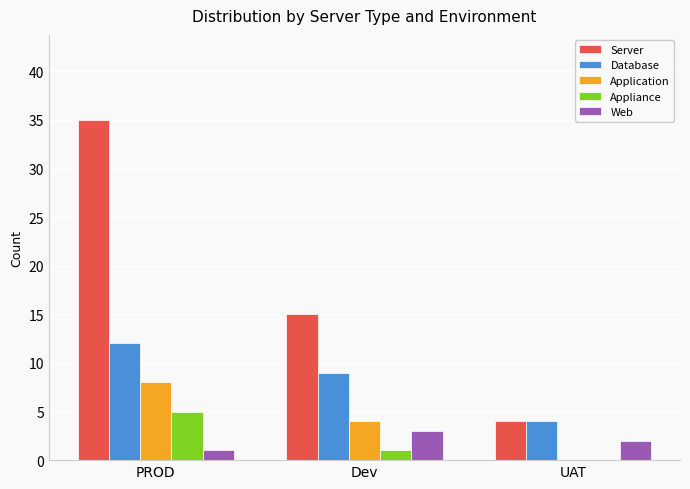

The value of Web at UAT is 0. True or false?

False